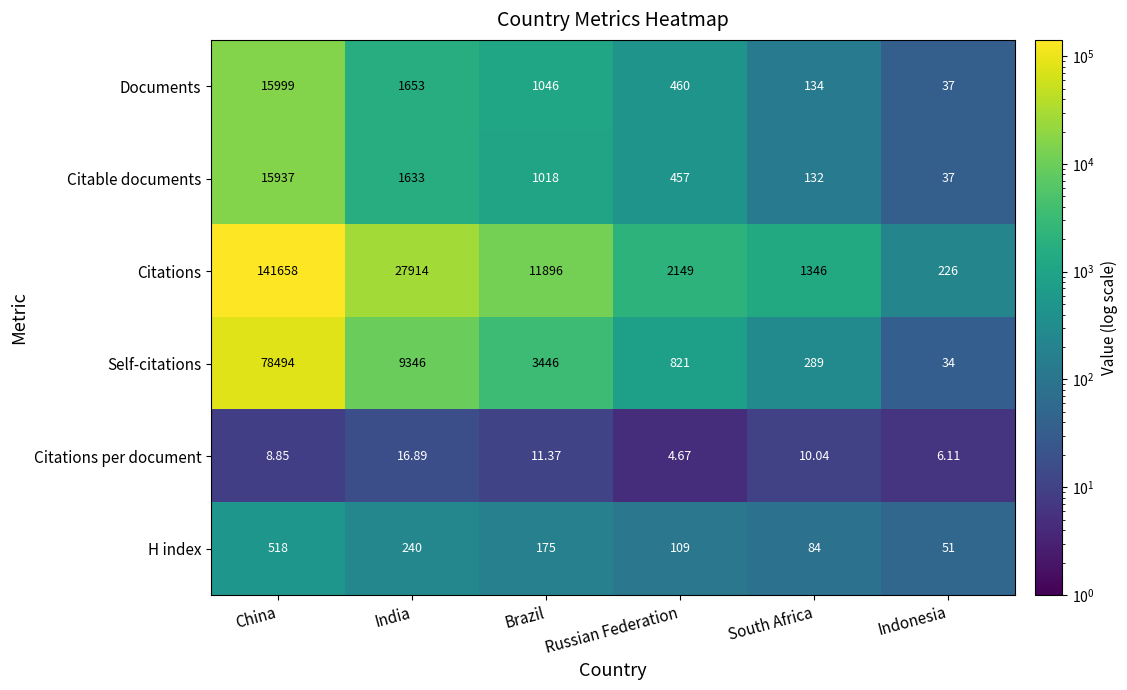

How many values in the Documents series are below 1046?

3